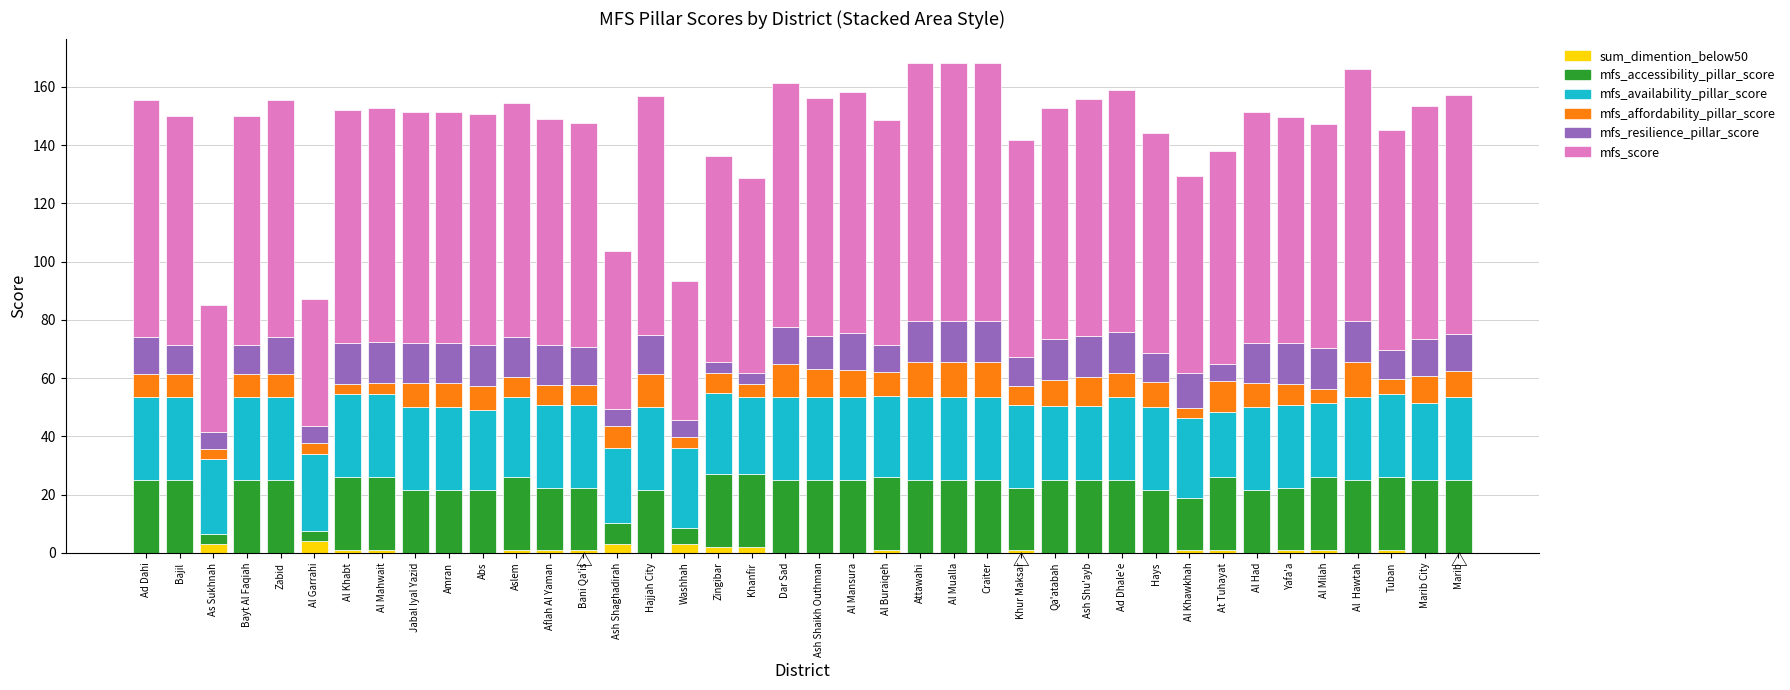

Where does the mfs_score series first go above 79?

Ad Dahi